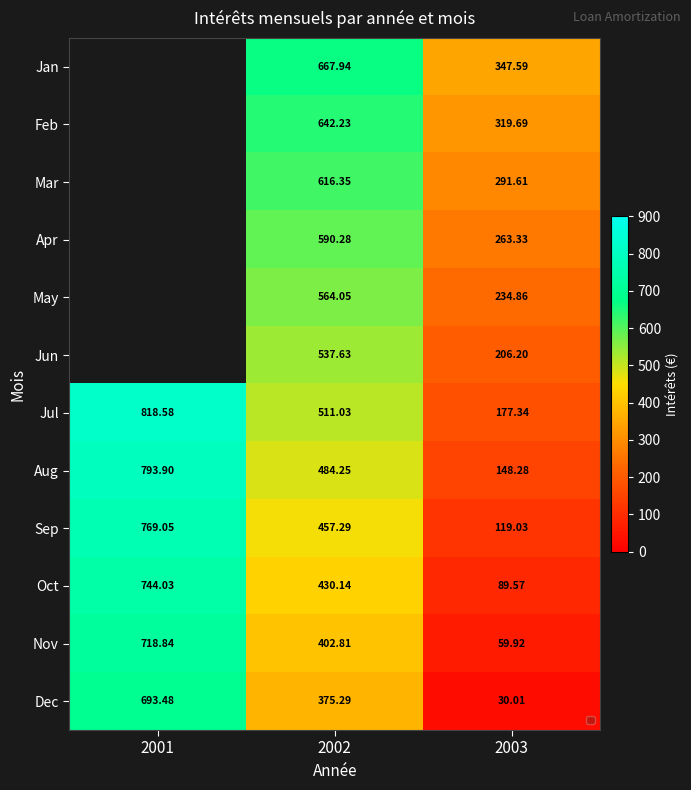

What is the difference between the Nov values at 2001 and 2003?

658.9